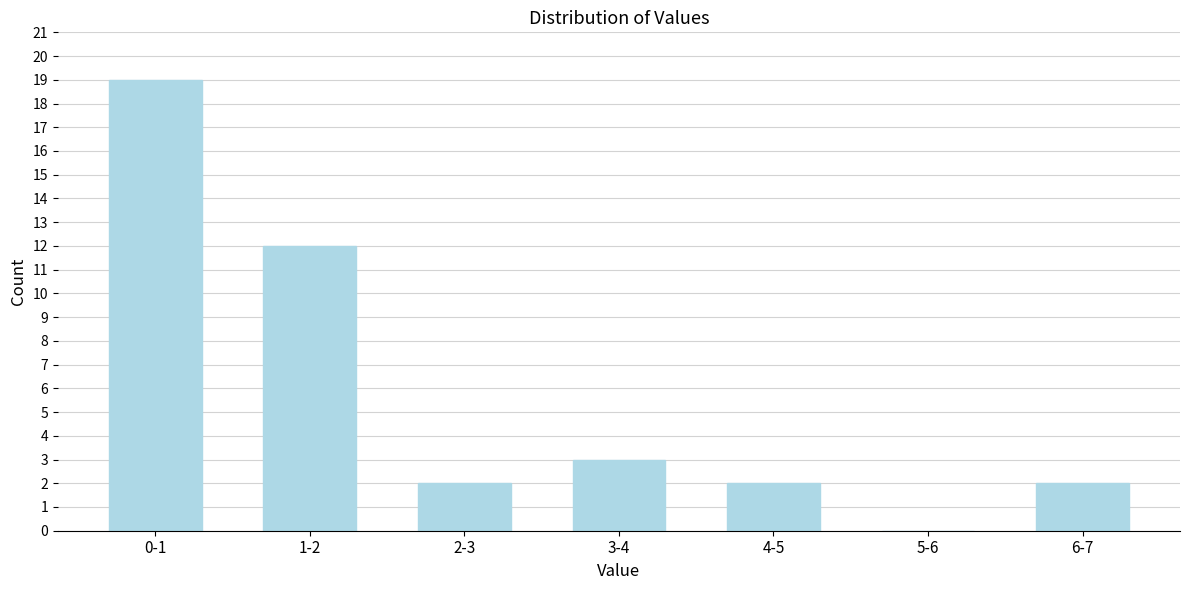

Reading right to left, list all the values displayed in this chart.

6-7=2	5-6=0	4-5=2	3-4=3	2-3=2	1-2=12	0-1=19